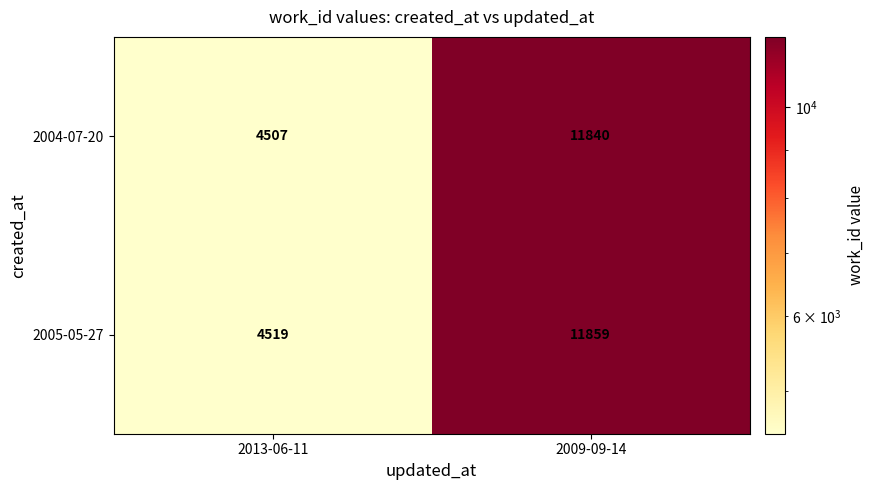

What is the sum of the 2005-05-27 values at 2009-09-14 and 2013-06-11?

16378